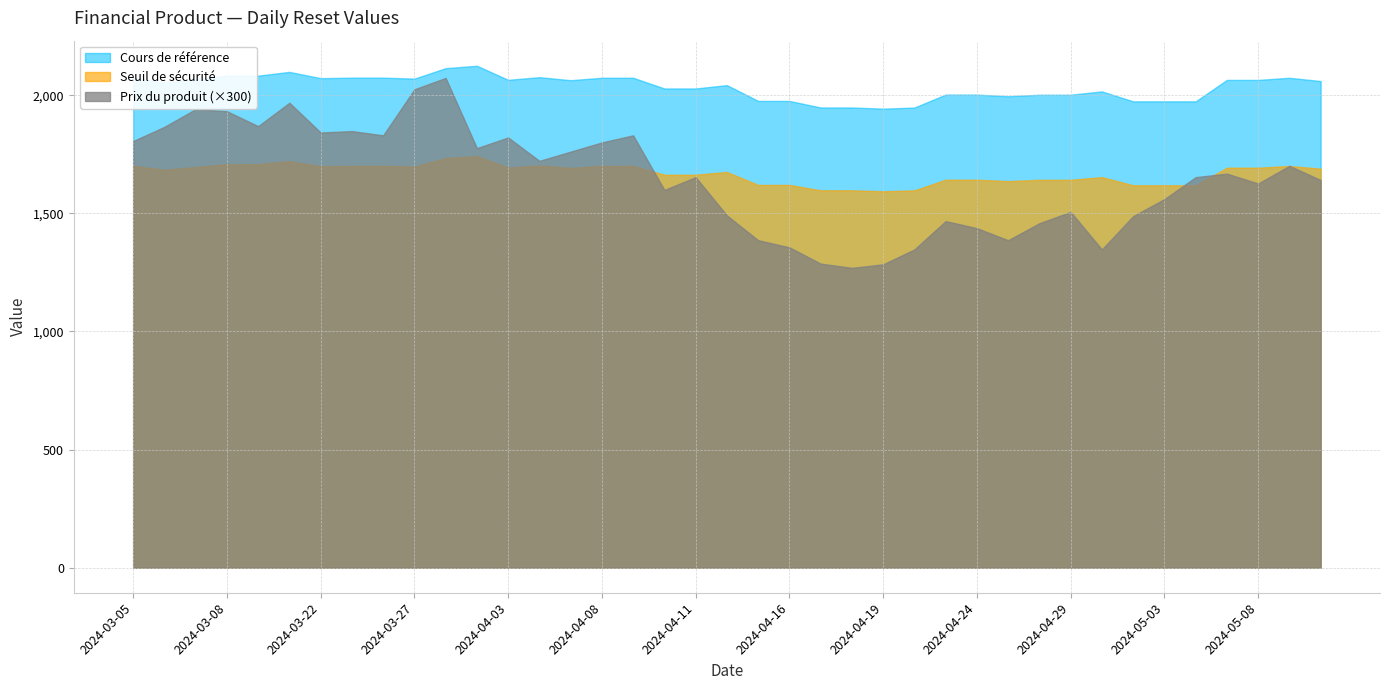

At which category is the sum across all series the highest?

2024-04-02